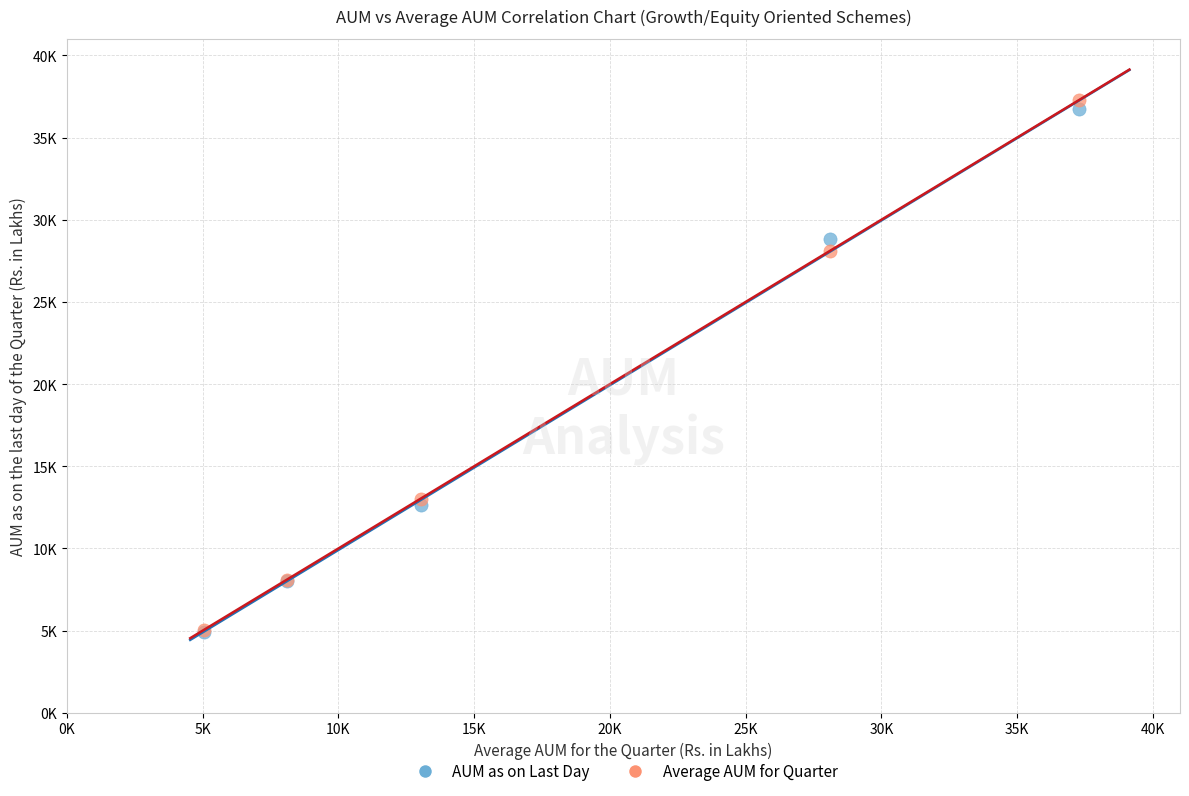

What are all the series names shown in the legend?

AUM as on Last Day, Average AUM for Quarter